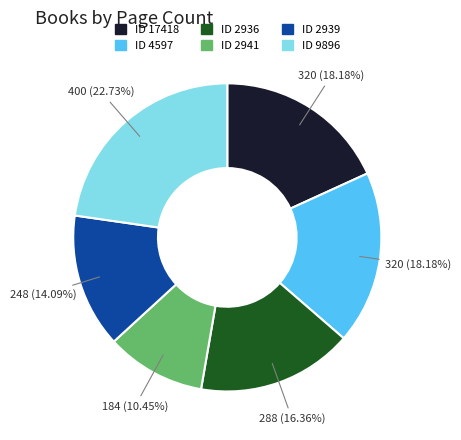

Is there a majority slice in this chart?

No